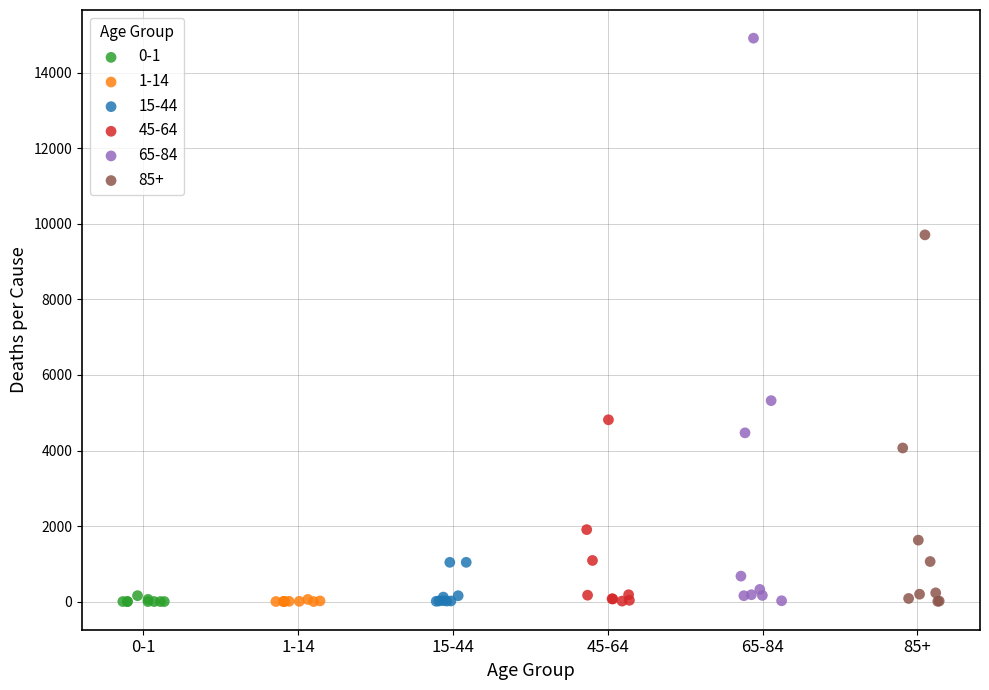

Which series has the largest Y range (max minus min)?

65-84